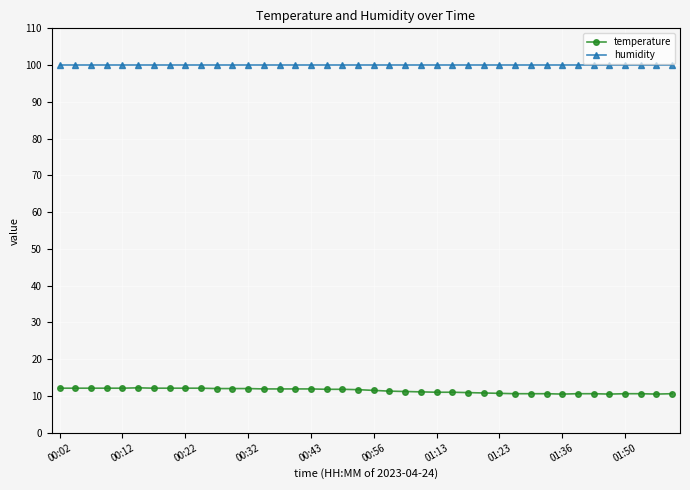

What is the minimum value shown in the chart?

10.5